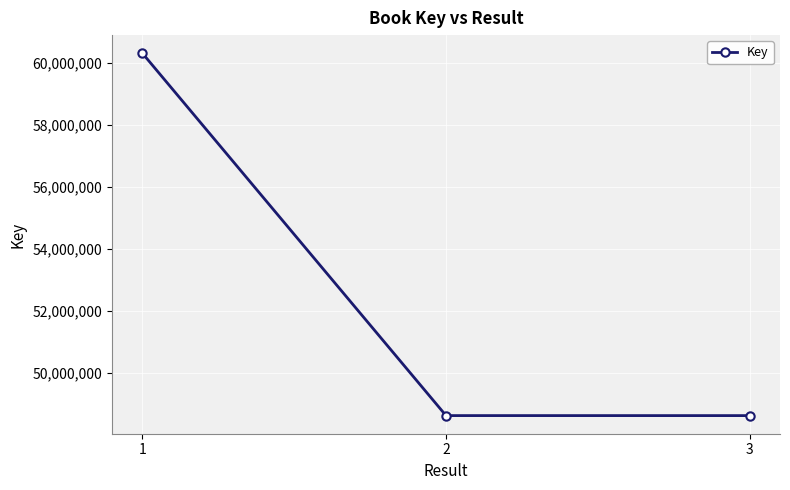

Is it true that the value at 2 is 48630092?

True